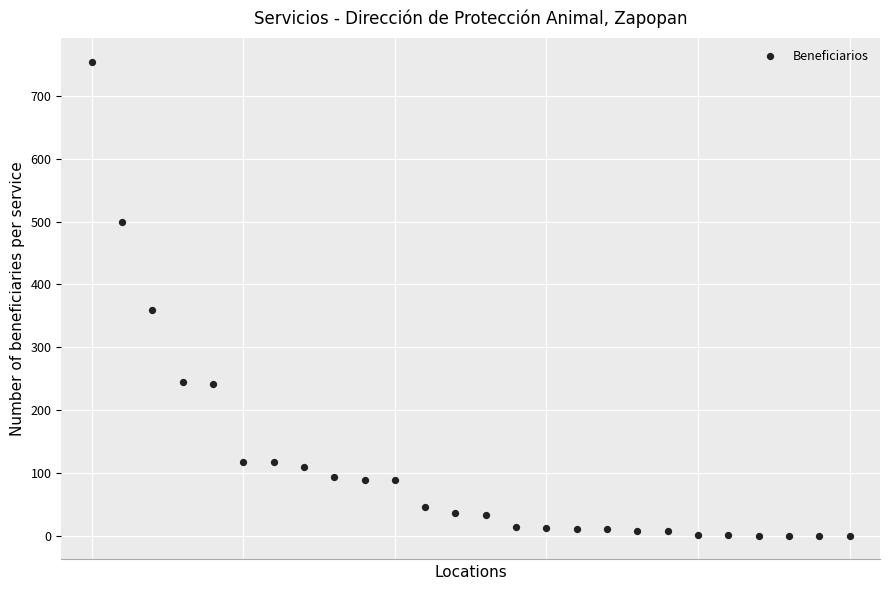

What is the range of Y values (max minus min)?

754